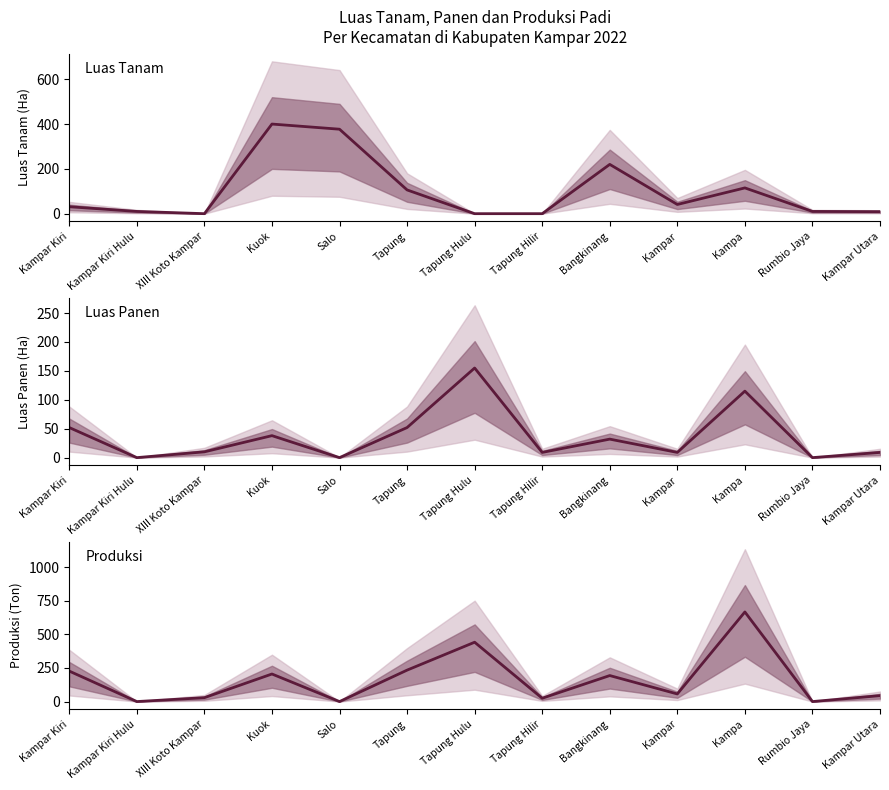

Where is Produksi nearest to the value 333?

Tapung